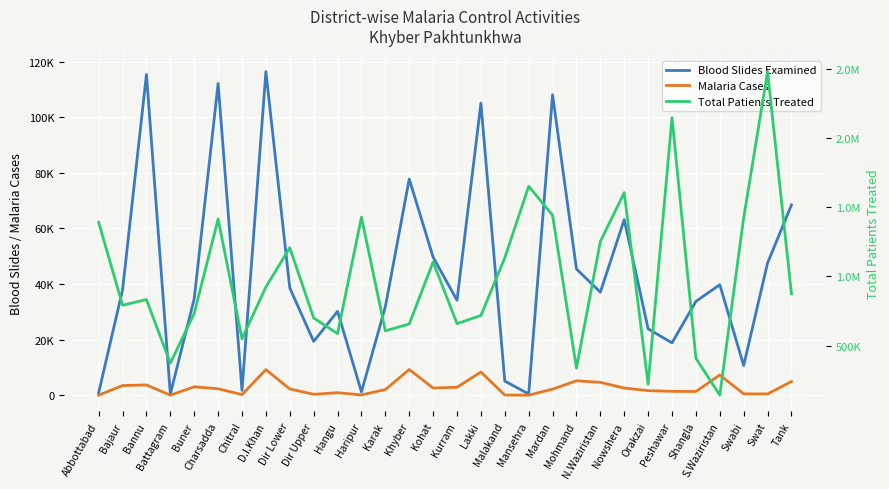

True or false: Total Patients Treated has a value of 1390606 at Abbottabad.

True